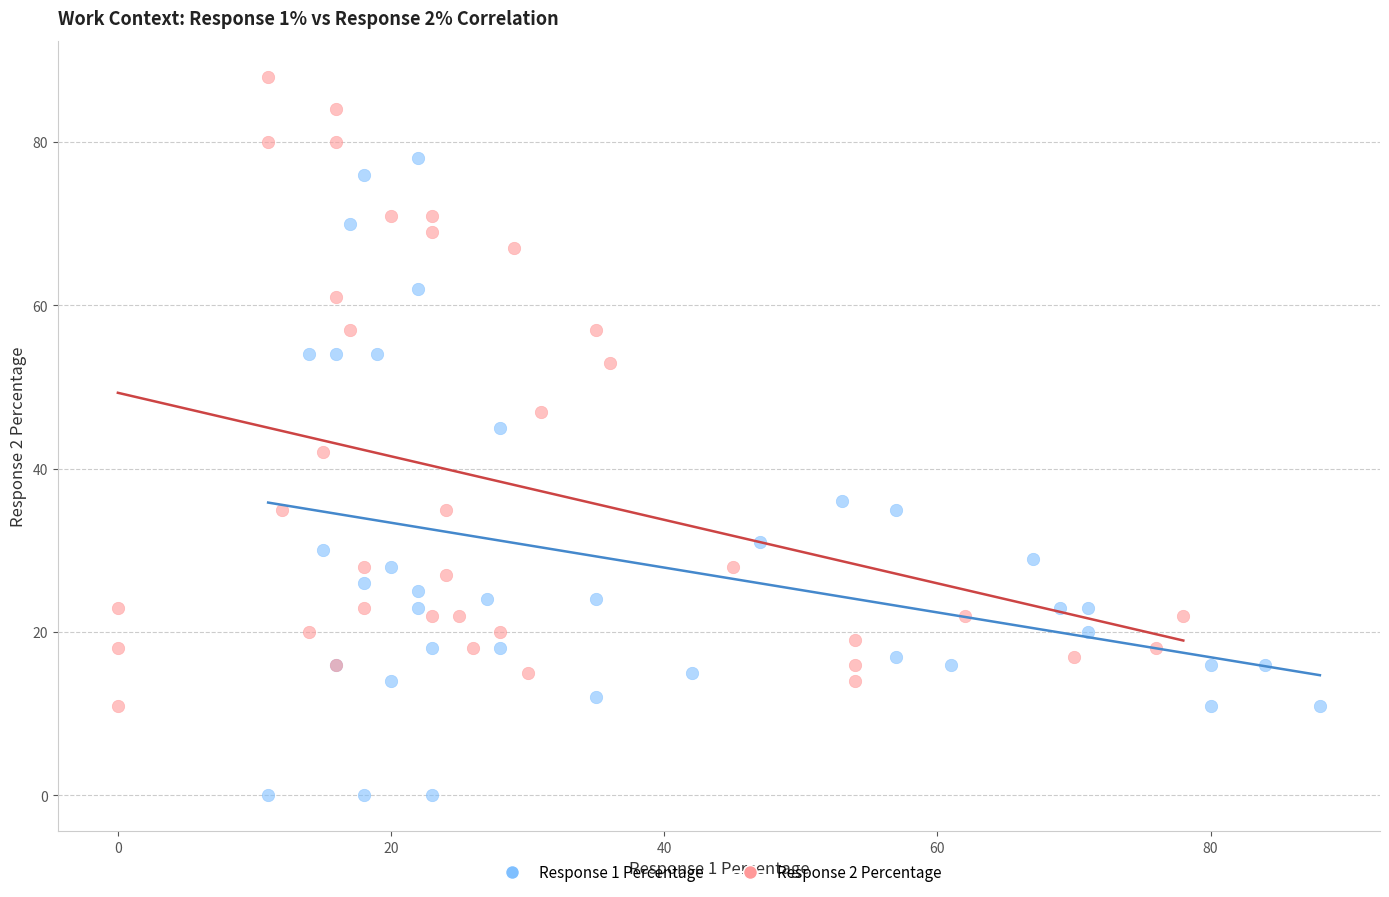

Which series contains the highest Y value?

Response 2 Percentage